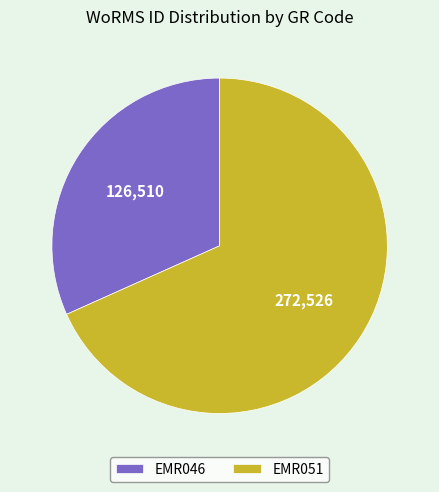

How many slices are in this pie chart?

2